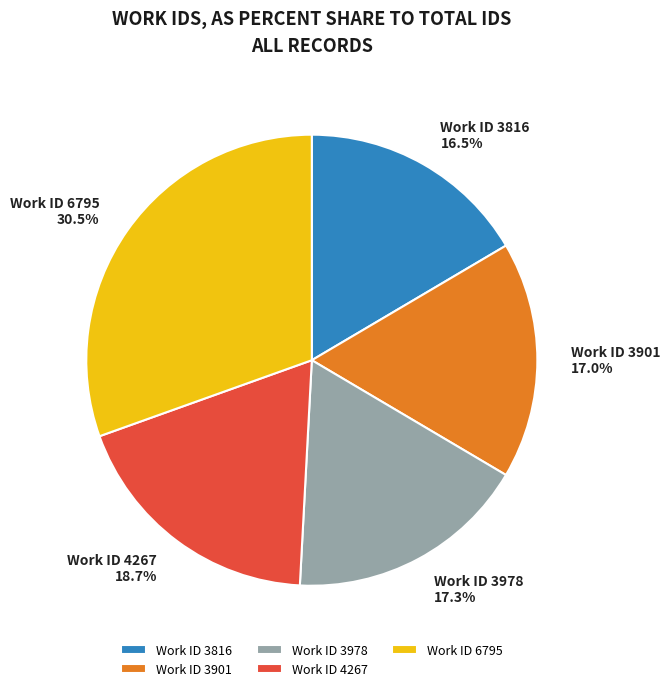

What is the largest slice in the pie chart?

Work ID 6795